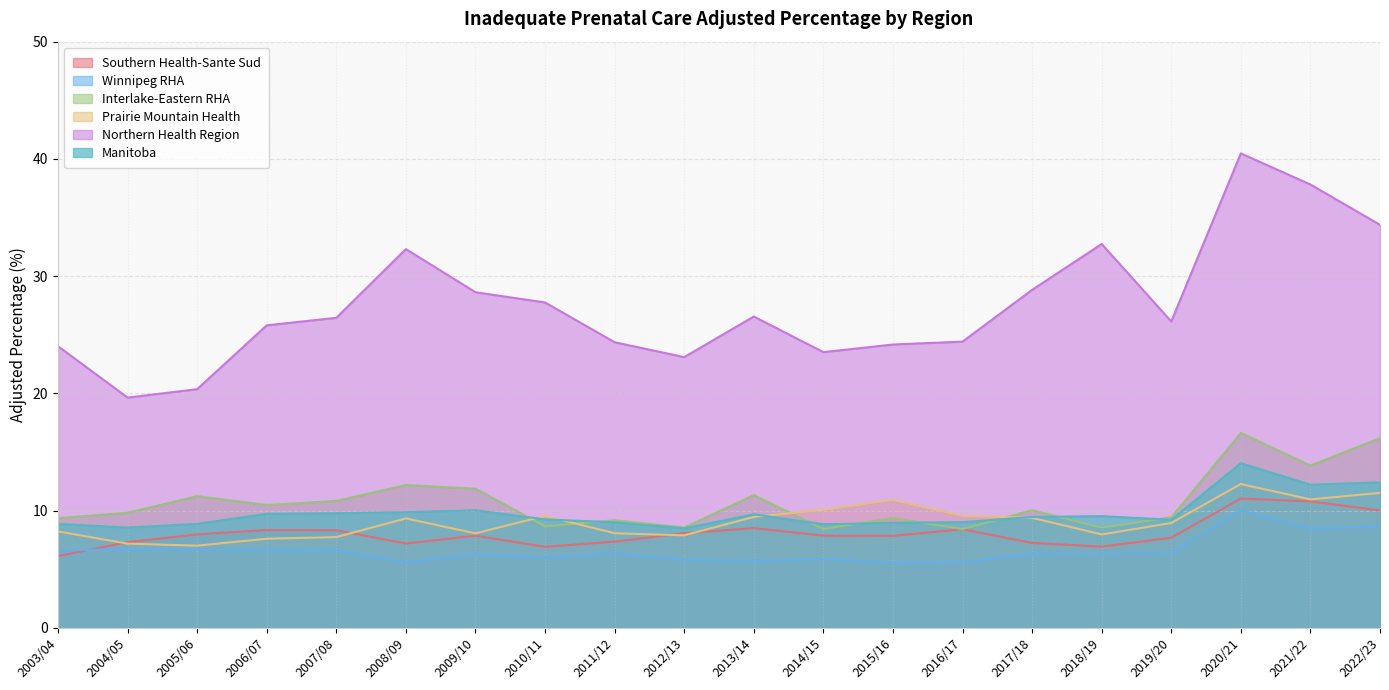

Reading right to left, extract all data points from this chart.

Southern Health-Sante Sud: 10.0	10.8	11.0	7.7	6.9	7.3	8.4	7.9	7.9	8.5	8.1	7.4	6.9	7.9	7.2	8.3	8.3	8.0	7.3	6.1
Winnipeg RHA: 8.7	8.5	10.0	6.4	6.3	6.3	5.6	5.6	5.9	5.7	5.8	6.4	6.0	6.3	5.6	6.6	6.6	6.7	6.7	6.6
Interlake-Eastern RHA: 16.2	13.9	16.6	9.4	8.6	10.0	8.4	9.4	8.4	11.3	8.6	9.2	8.7	11.9	12.2	10.8	10.5	11.2	9.8	9.4
Prairie Mountain Health: 11.5	11.0	12.3	8.9	8.0	9.4	9.6	10.9	10.1	9.5	7.9	8.1	9.6	8.1	9.3	7.7	7.6	7.0	7.2	8.2
Northern Health Region: 34.4	37.8	40.5	26.1	32.7	28.8	24.4	24.2	23.5	26.6	23.1	24.4	27.8	28.6	32.3	26.4	25.8	20.4	19.6	24.0
Manitoba: 12.4	12.2	14.0	9.2	9.5	9.5	9.0	9.0	8.8	9.7	8.5	9.0	9.3	10.0	9.9	9.8	9.7	8.9	8.6	8.9